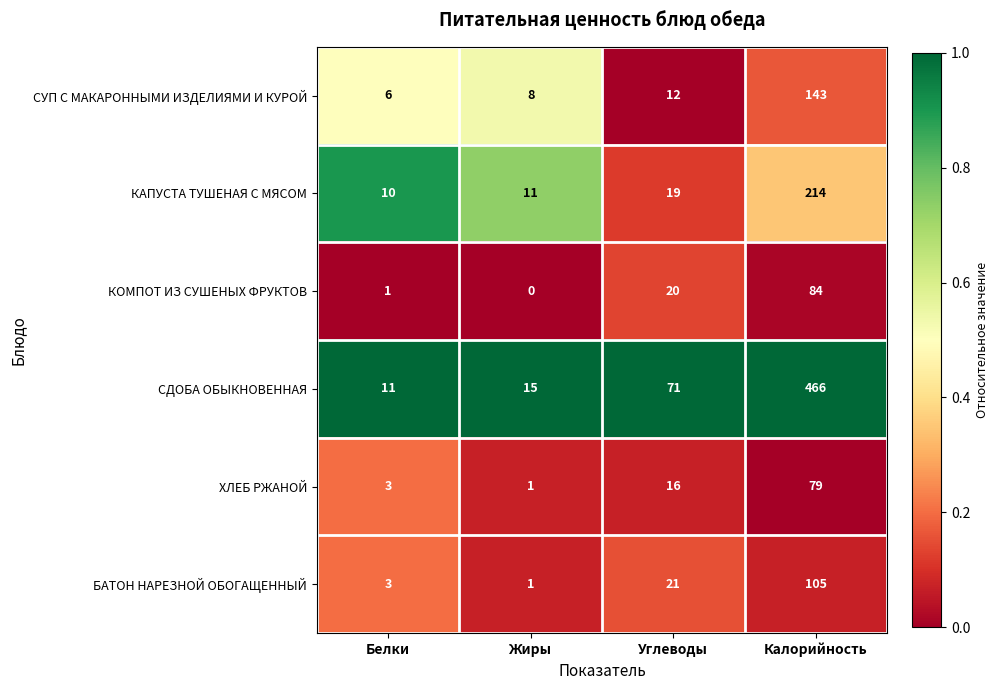

Rank the series at Калорийность from lowest to highest value.

ХЛЕБ РЖАНОЙ, КОМПОТ ИЗ СУШЕНЫХ ФРУКТОВ, БАТОН НАРЕЗНОЙ ОБОГАЩЕННЫЙ, СУП С МАКАРОННЫМИ ИЗДЕЛИЯМИ И КУРОЙ, КАПУСТА ТУШЕНАЯ С МЯСОМ, СДОБА ОБЫКНОВЕННАЯ